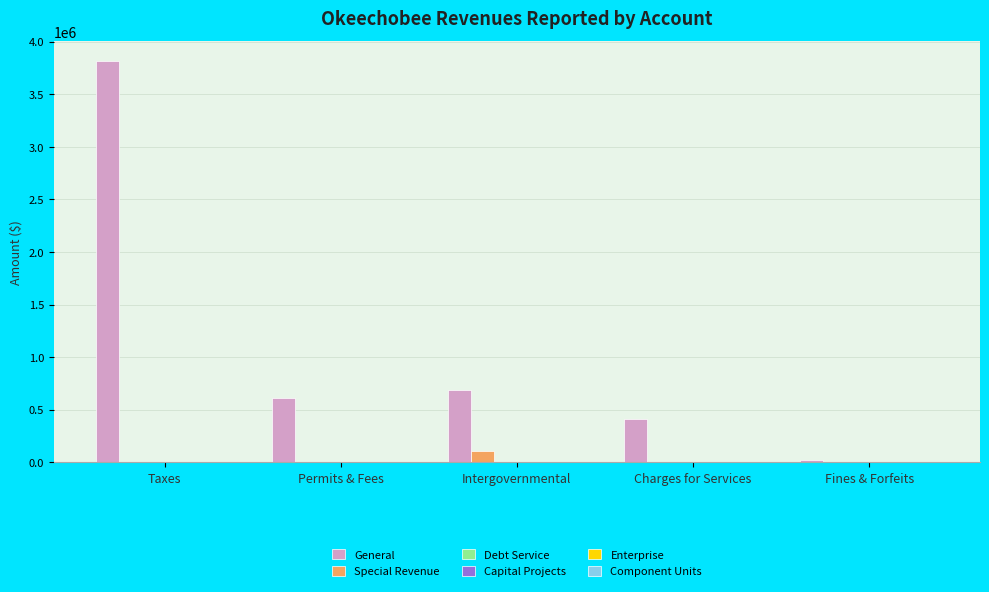

What is the total value across all series at Fines & Forfeits?

24425